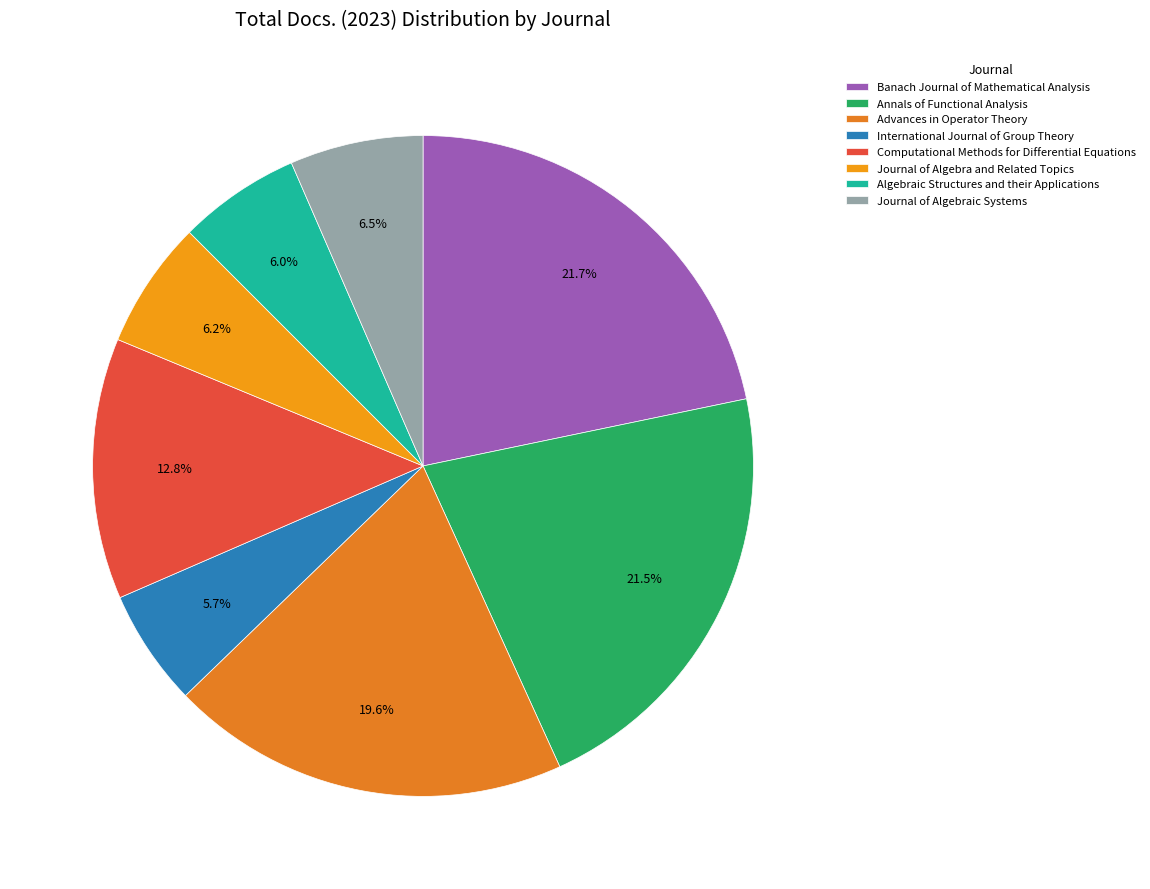

Count the number of slices in the pie.

8